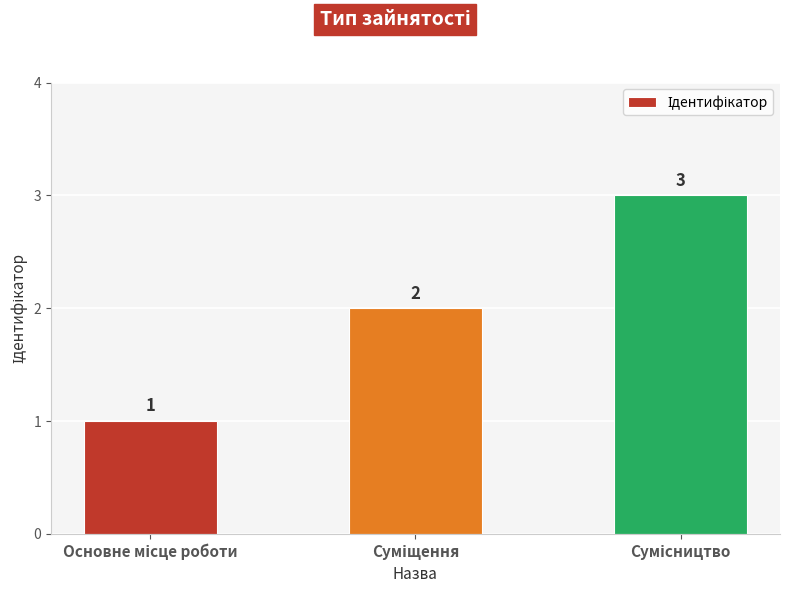

Count the values in the range 1 to 3.

3